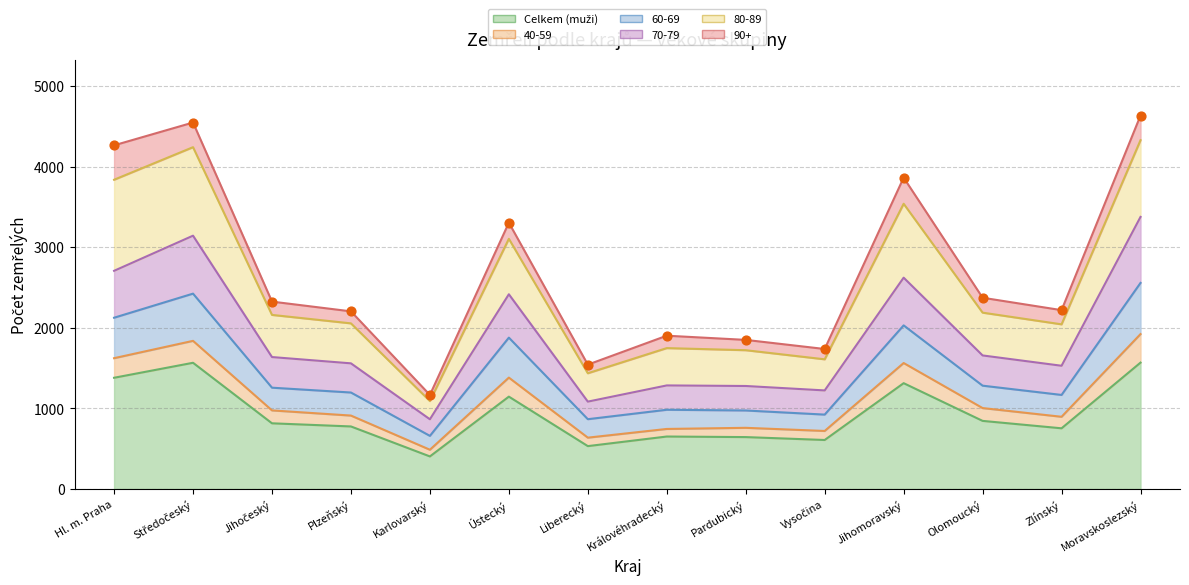

Is the value of 70-79 at Královéhradecký greater than the value of 60-69 at Vysočina?

No